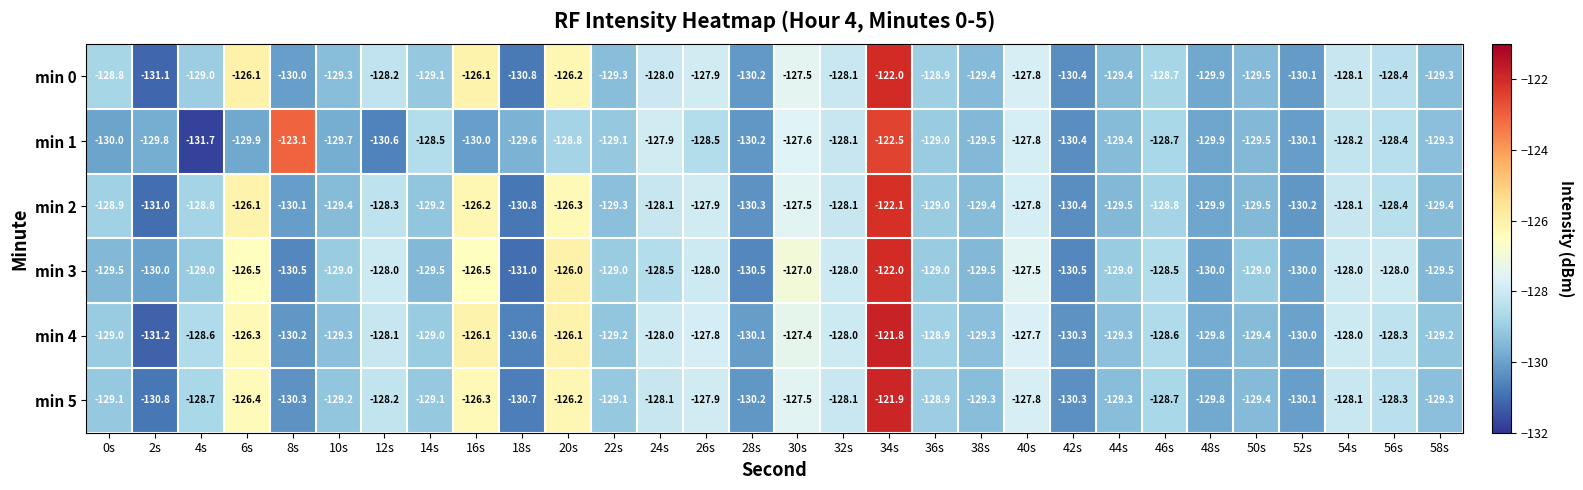

At which label is min 5 closest to -126?

20s